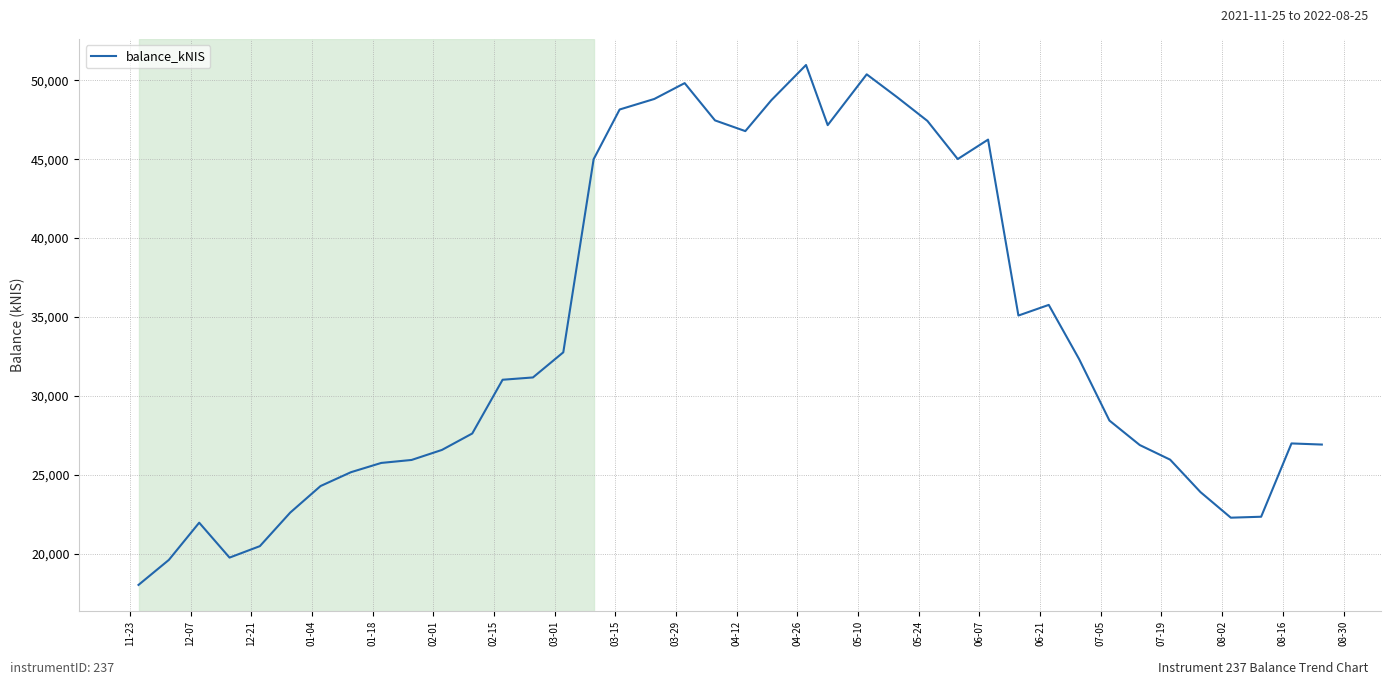

What is the difference between the maximum and minimum values?

32929.0